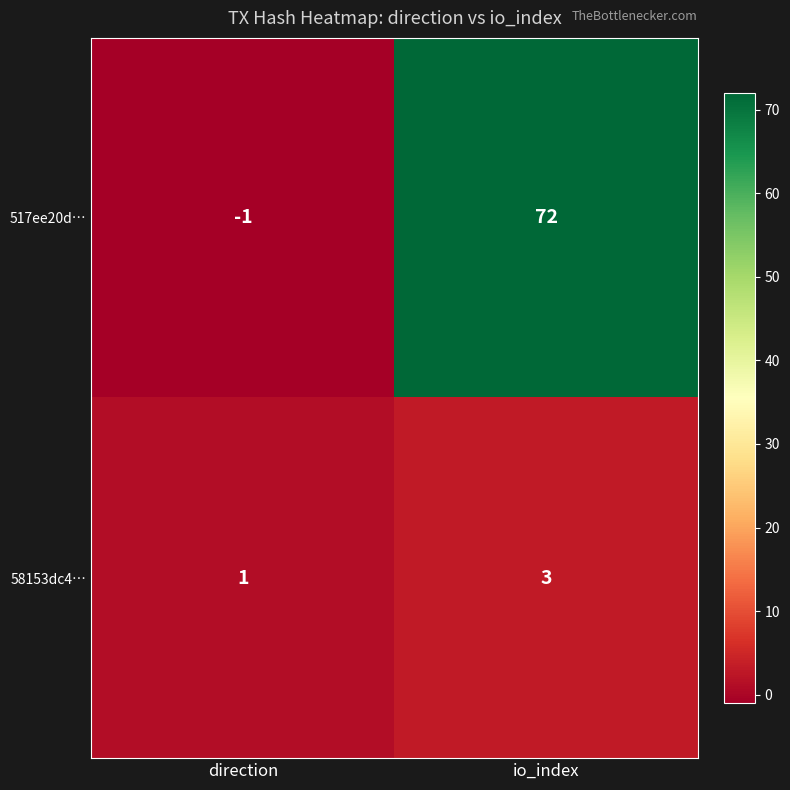

Rank the series by their average value, from lowest to highest.

58153dc4…, 517ee20d…